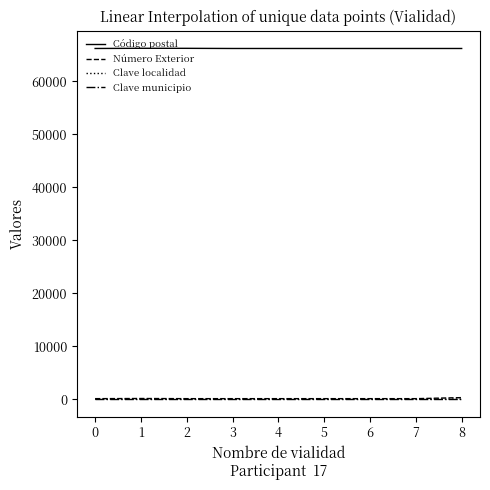

What is the maximum value shown in the chart?

66238